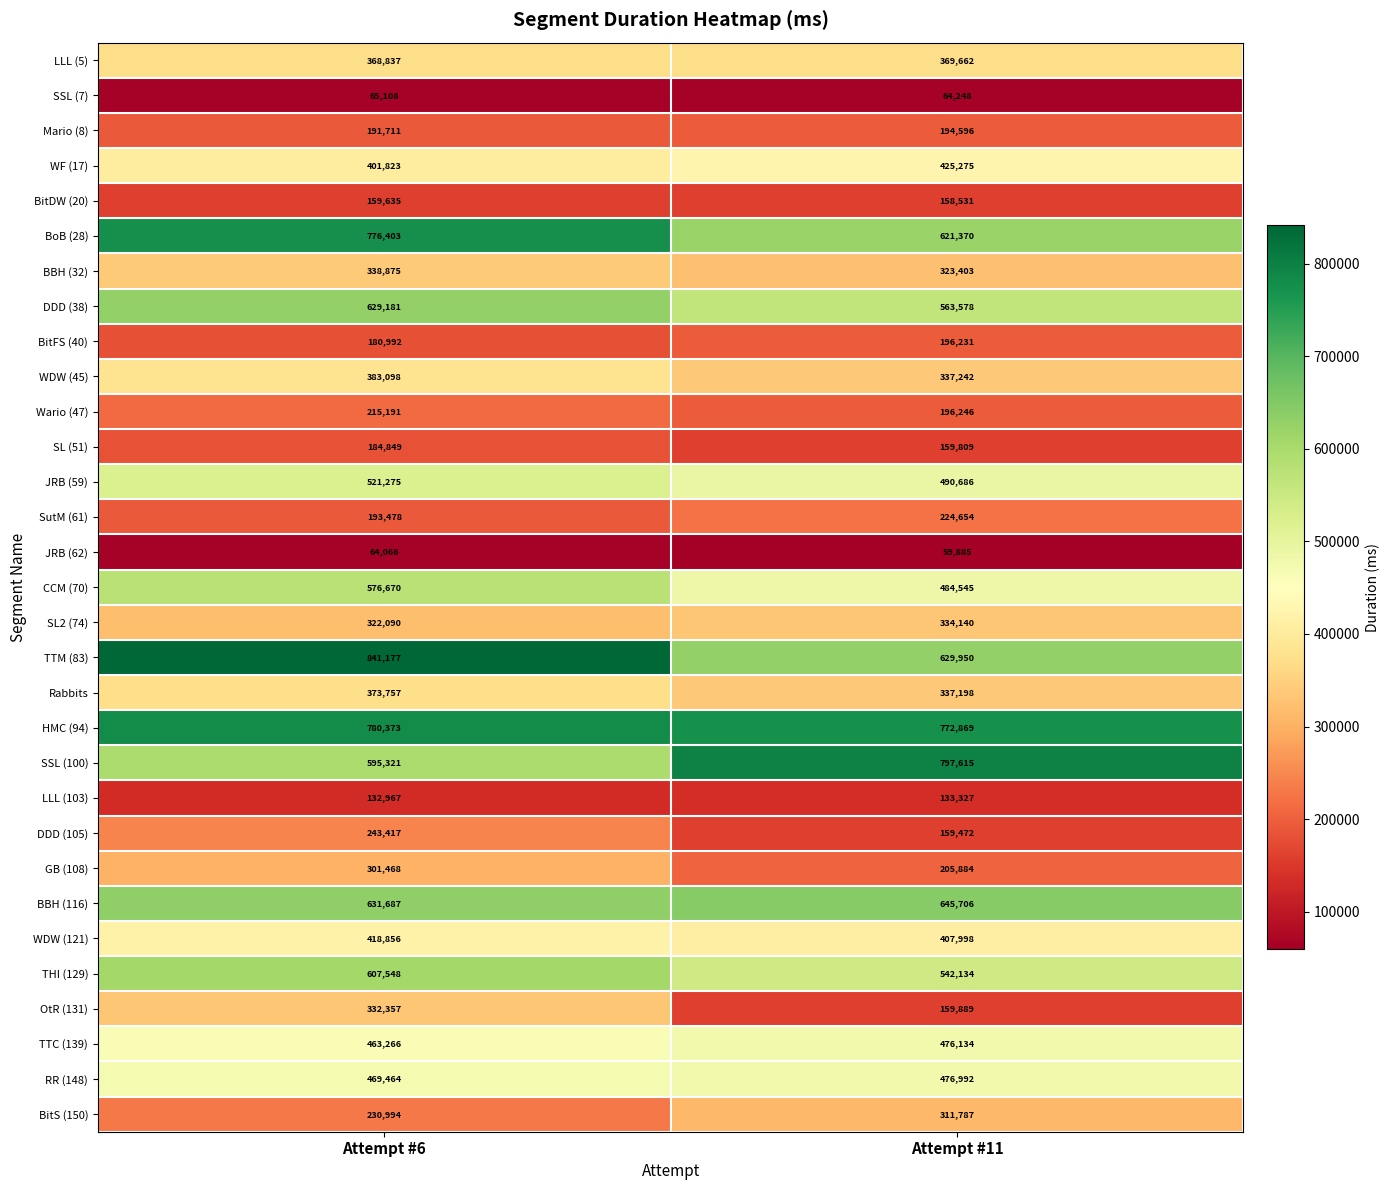

What is the greatest value displayed?

841177